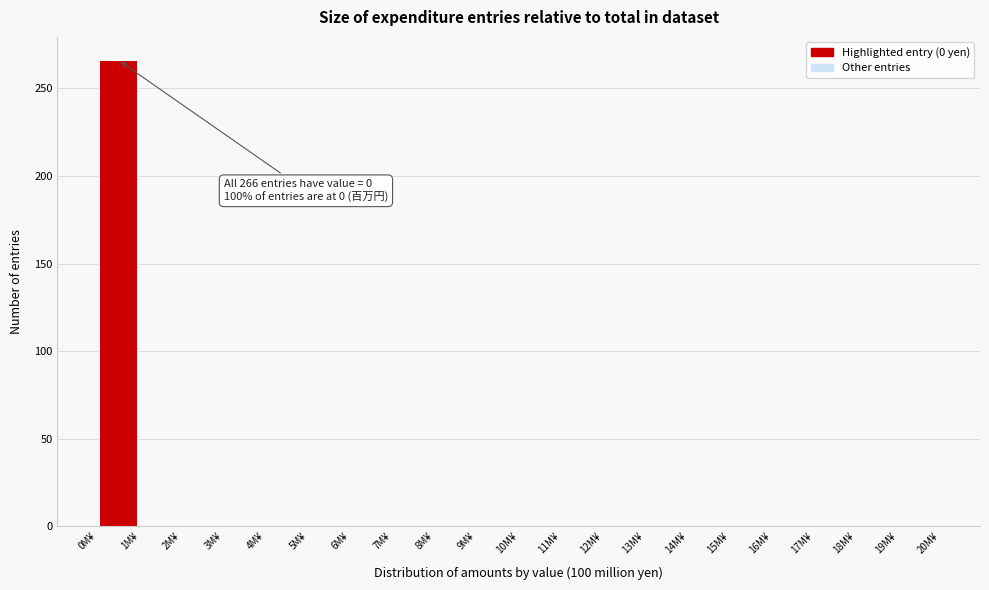

Over which range of the x-axis is the bar tallest?

0 to 1